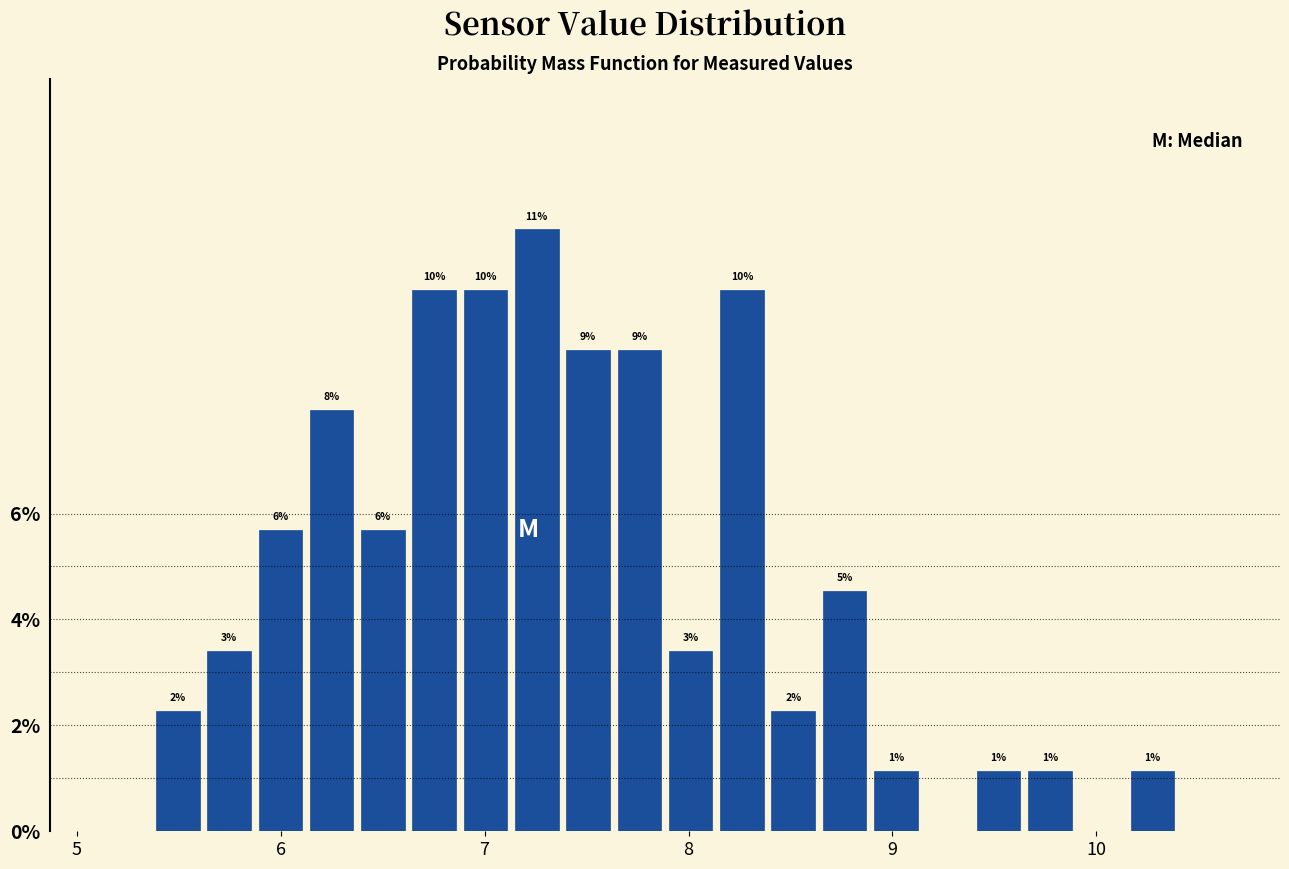

Around what value on the x-axis is the tallest bar? Give the approximate position of its centre, as read against the axis.

7.3